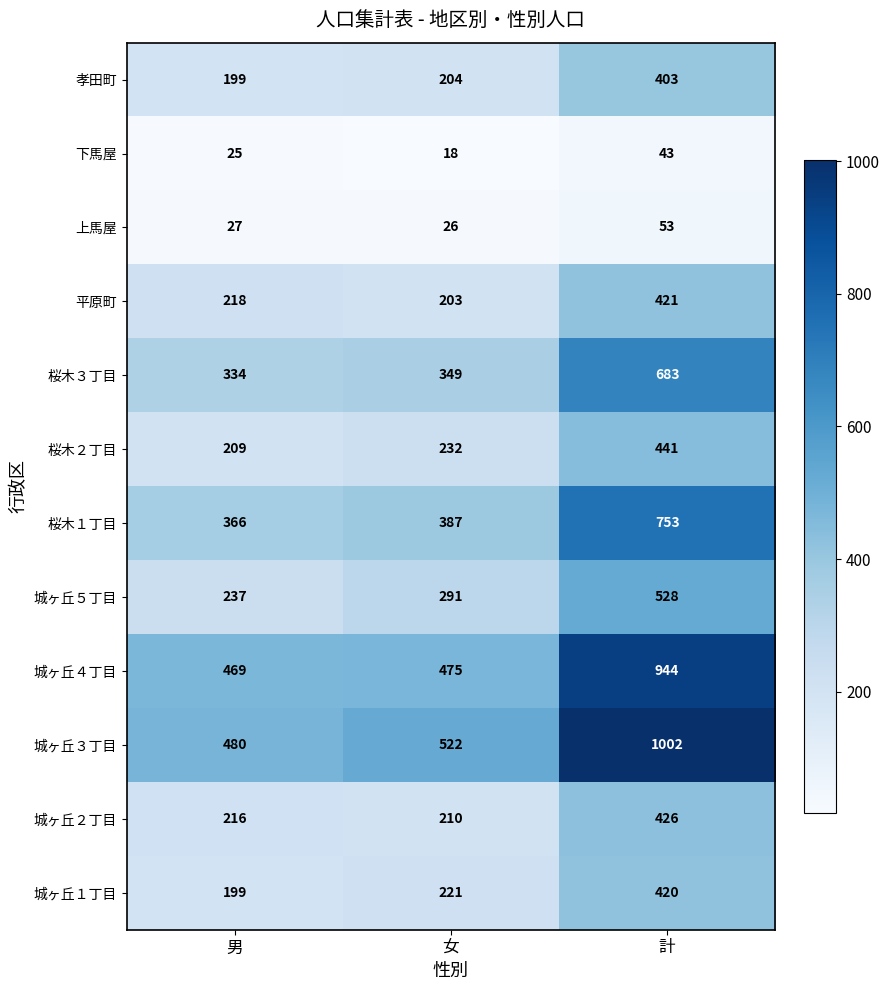

How many data points does each series have?

3